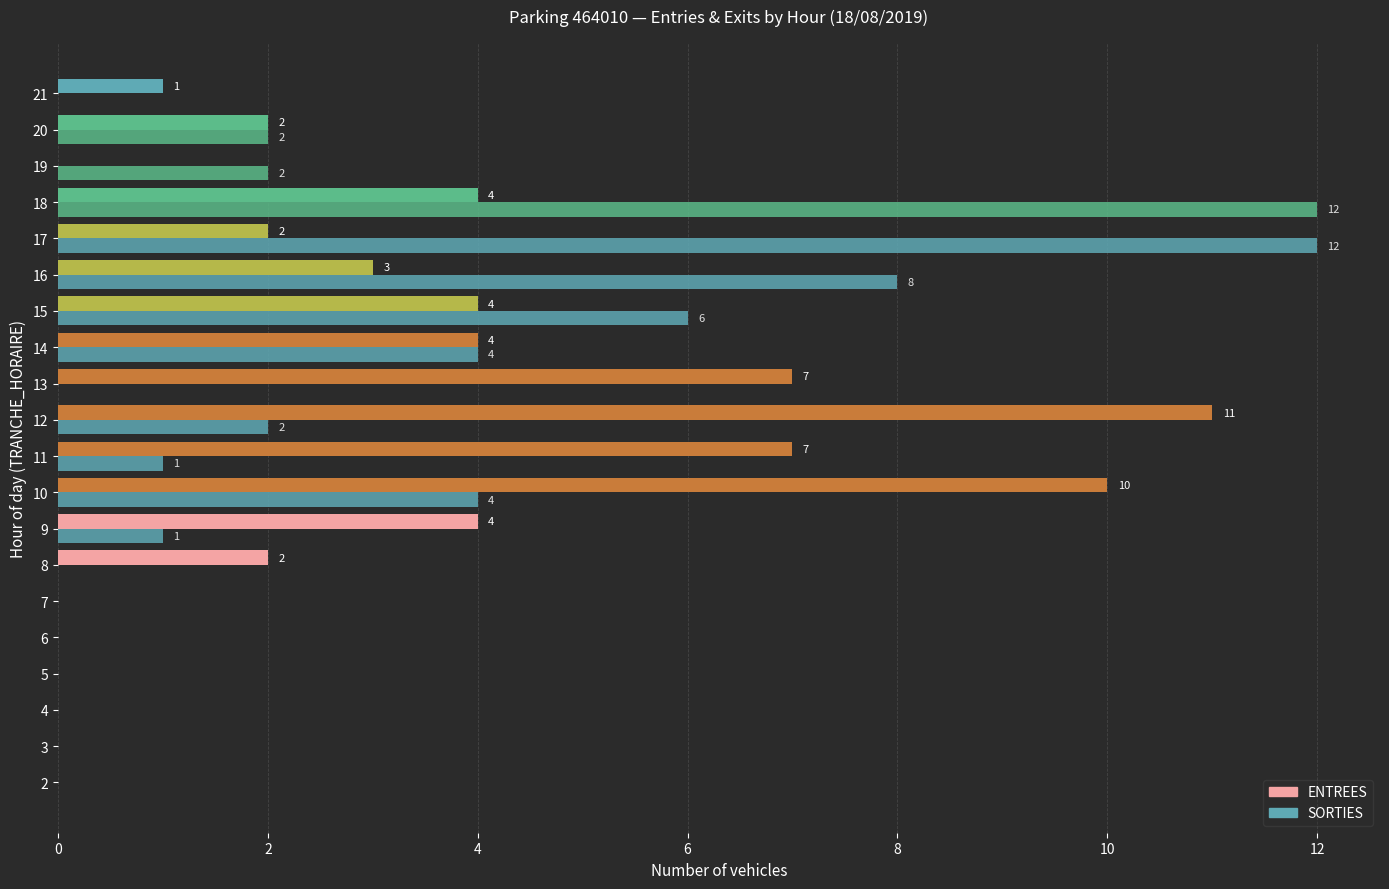

Which series has the largest total across all categories?

ENTREES